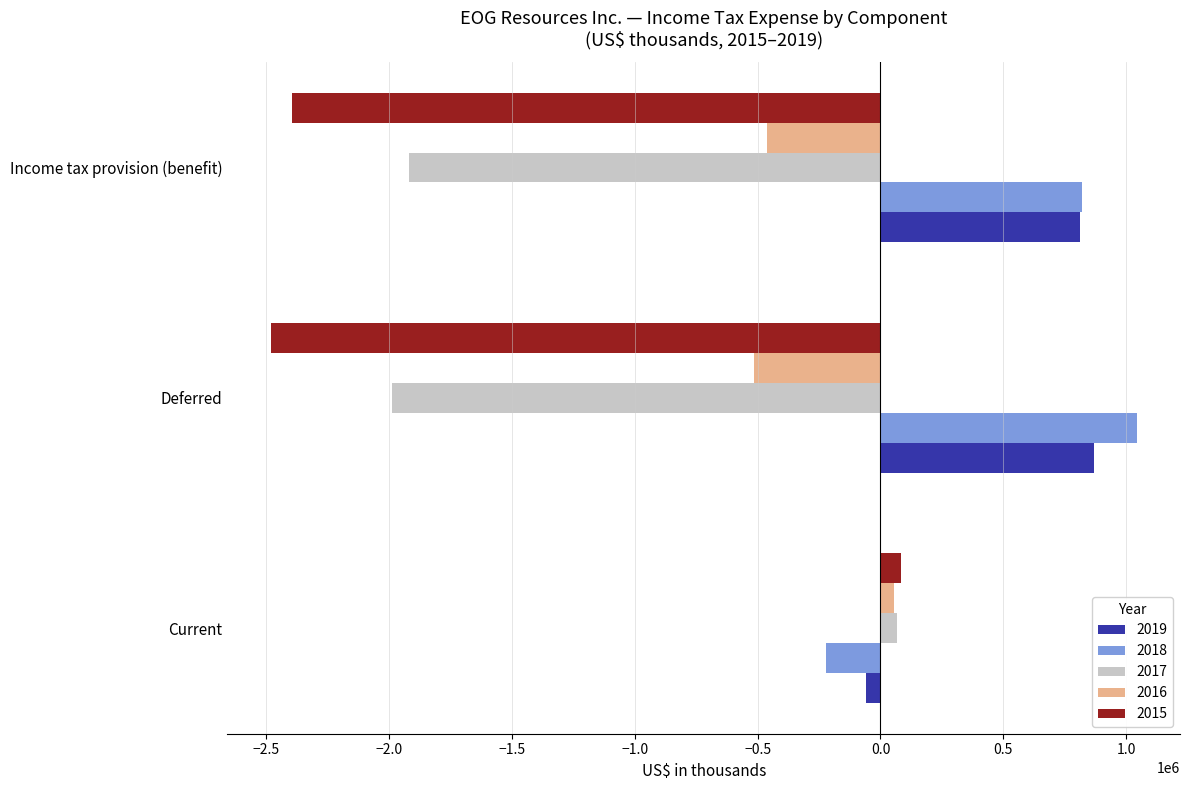

Which label corresponds to the largest value in the chart?

Deferred